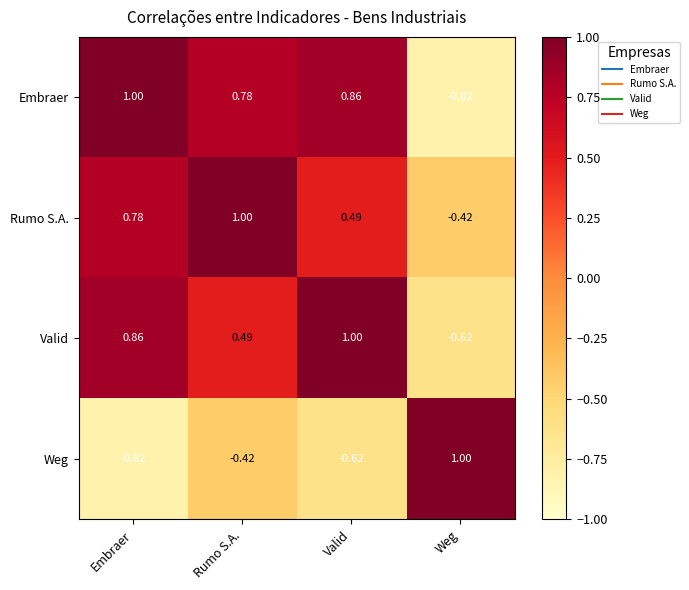

At which label is Rumo S.A. closest to 0?

Weg